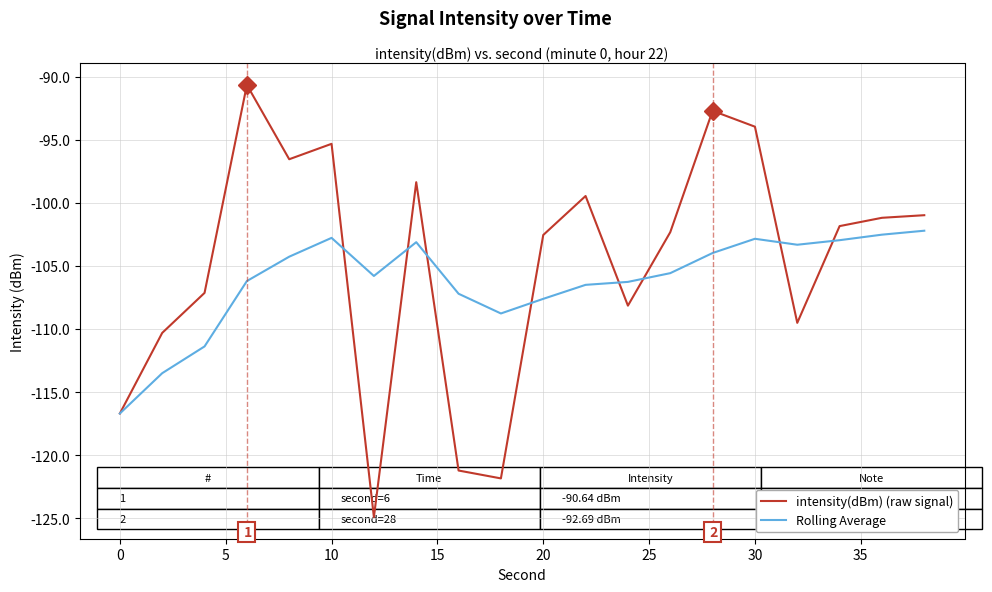

What is the maximum value for Rolling Average?

-102.2